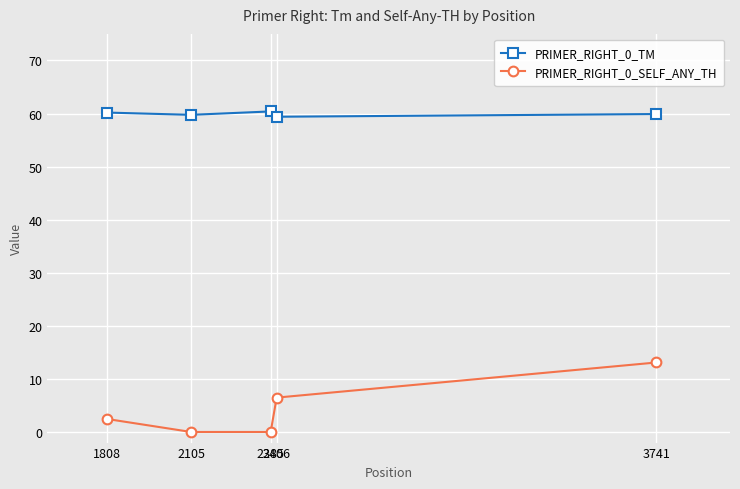

The PRIMER_RIGHT_0_SELF_ANY_TH series shows 6.5 at 2406. True or false?

True